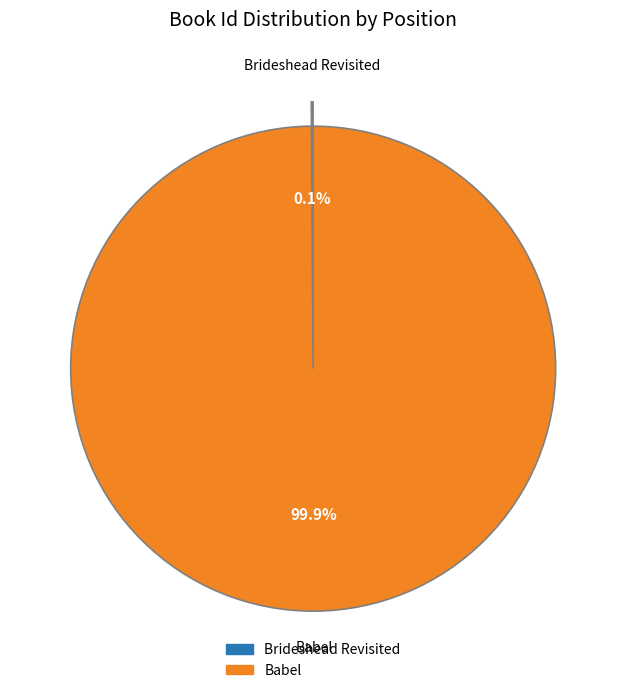

Which category accounts for the majority?

Babel